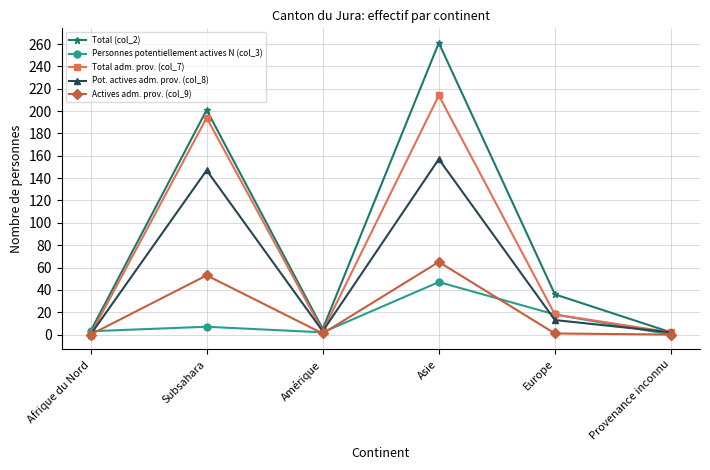

The value of Personnes potentiellement actives N (col_3) at Provenance inconnu is 0. True or false?

True